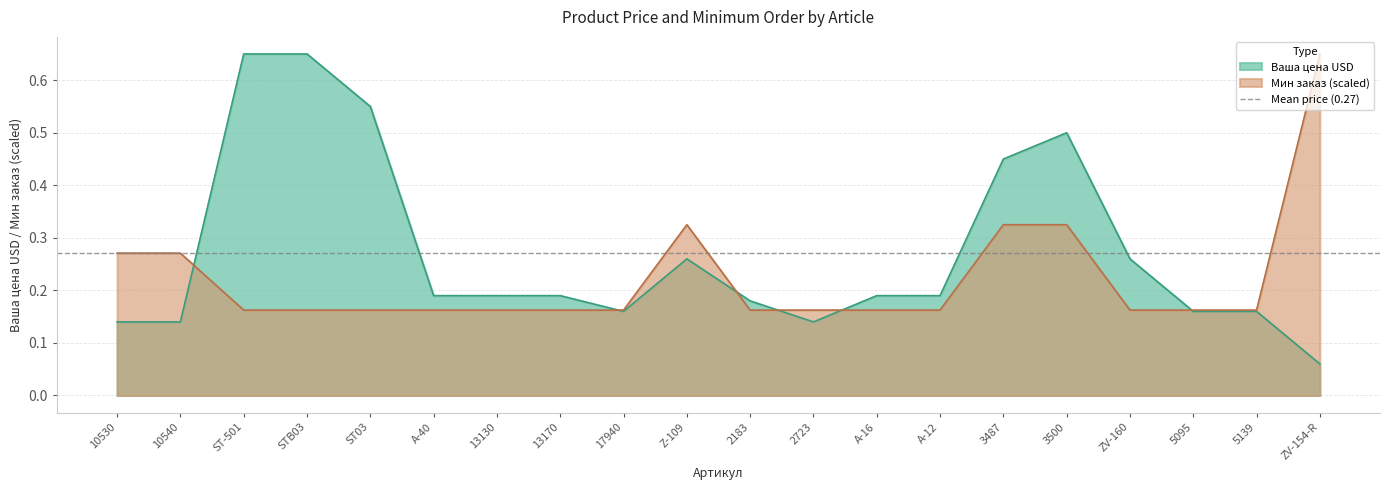

What is the label of the 15th point from the right?

A-40